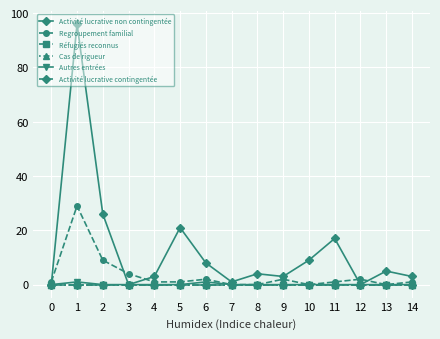

How many interior local valleys does the Regroupement familial series have?

2